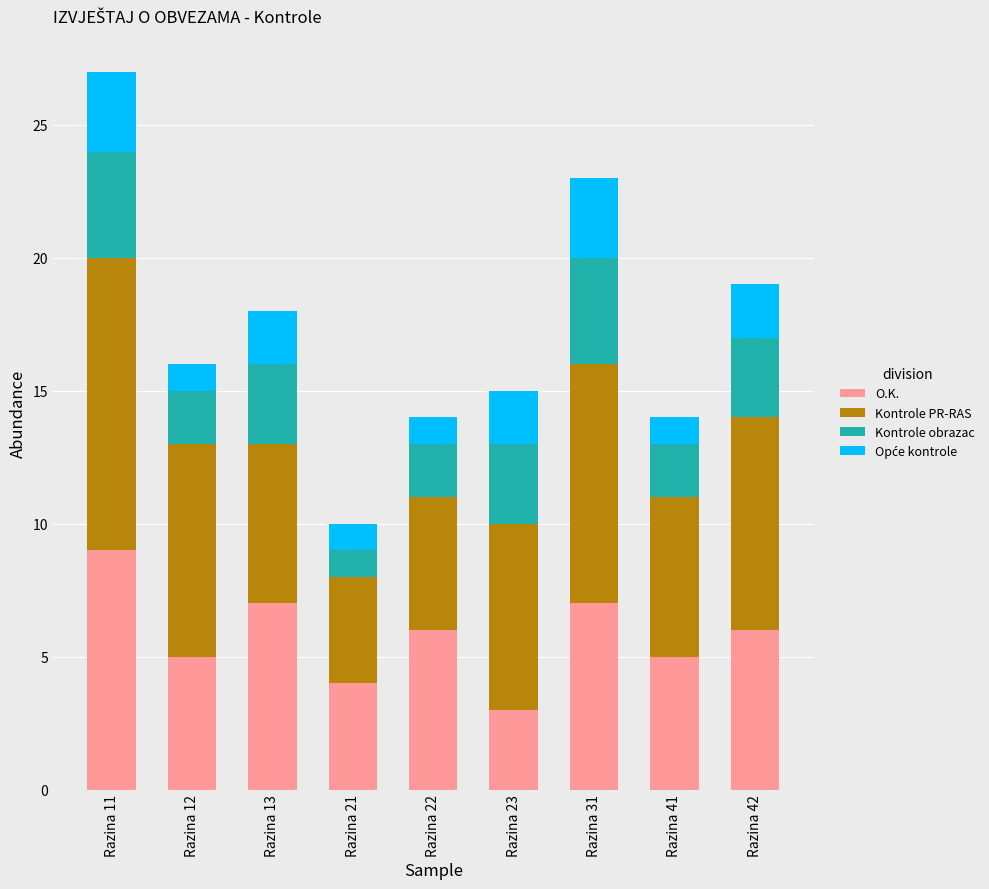

Which category has the highest value in the O.K. series?

Razina 11